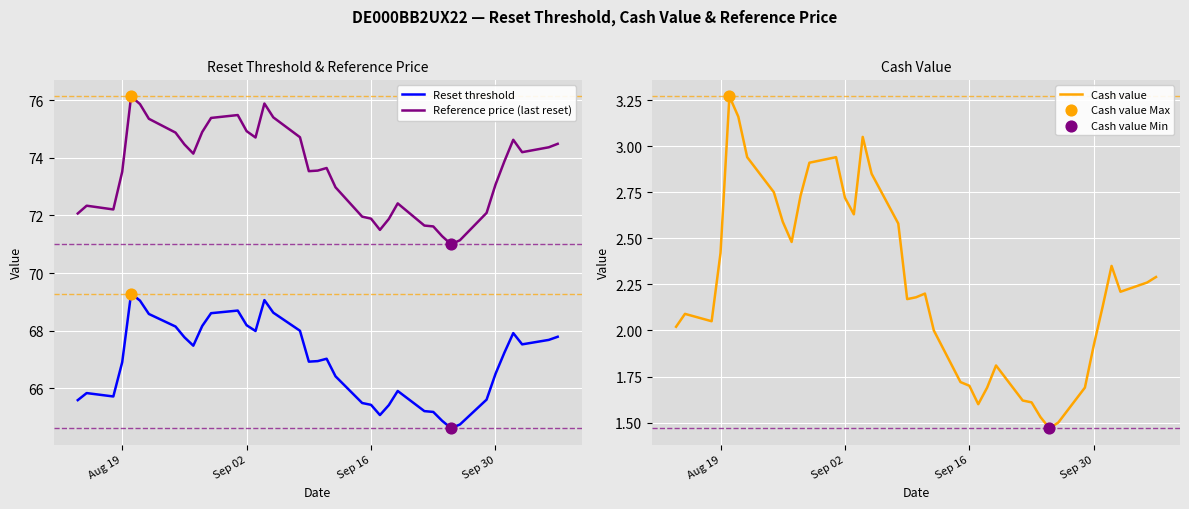

Which series reaches the minimum Y coordinate?

Cash value